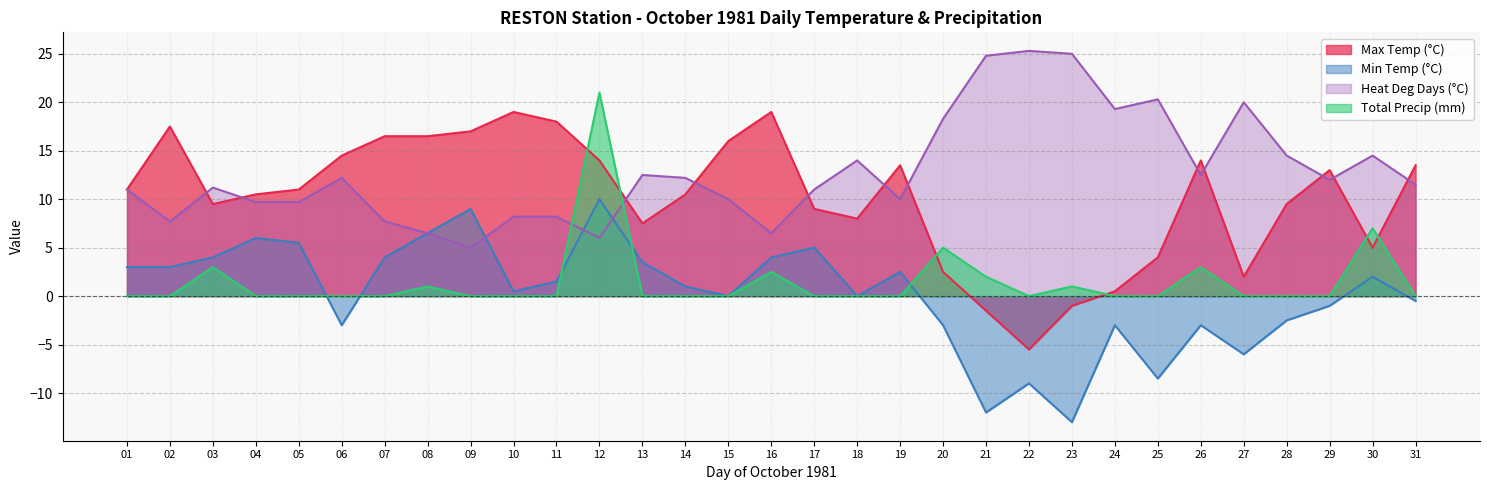

Where is Max Temp (°C) nearest to the value 6?

30